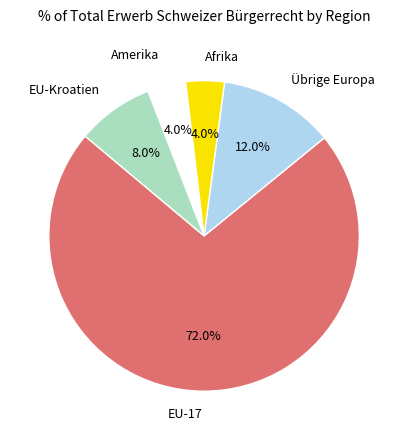

How many slices are in this pie chart?

5